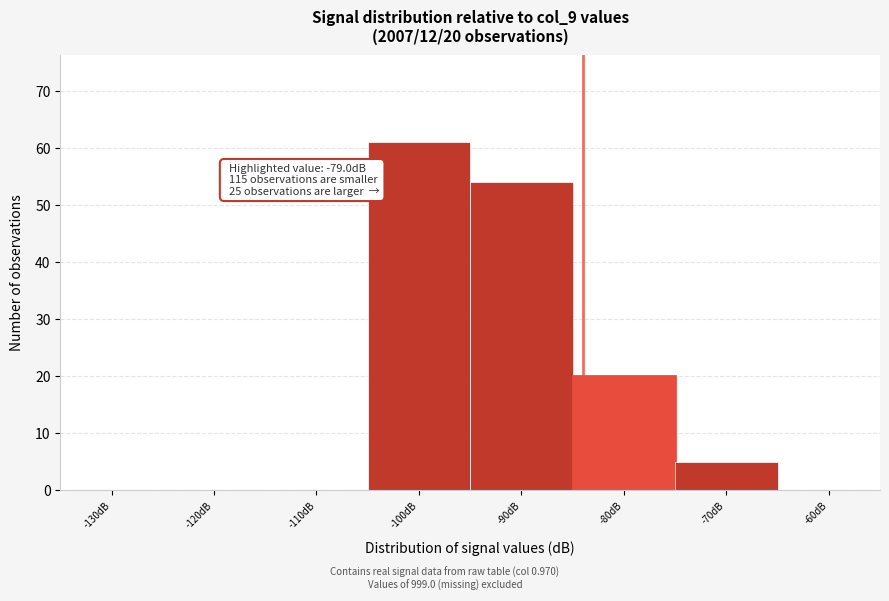

Reading left to right, transcribe all the data shown in this chart.

-130dB=0	-120dB=0	-110dB=0	-100dB=61	-90dB=54	-80dB=20	-70dB=5	-60dB=0